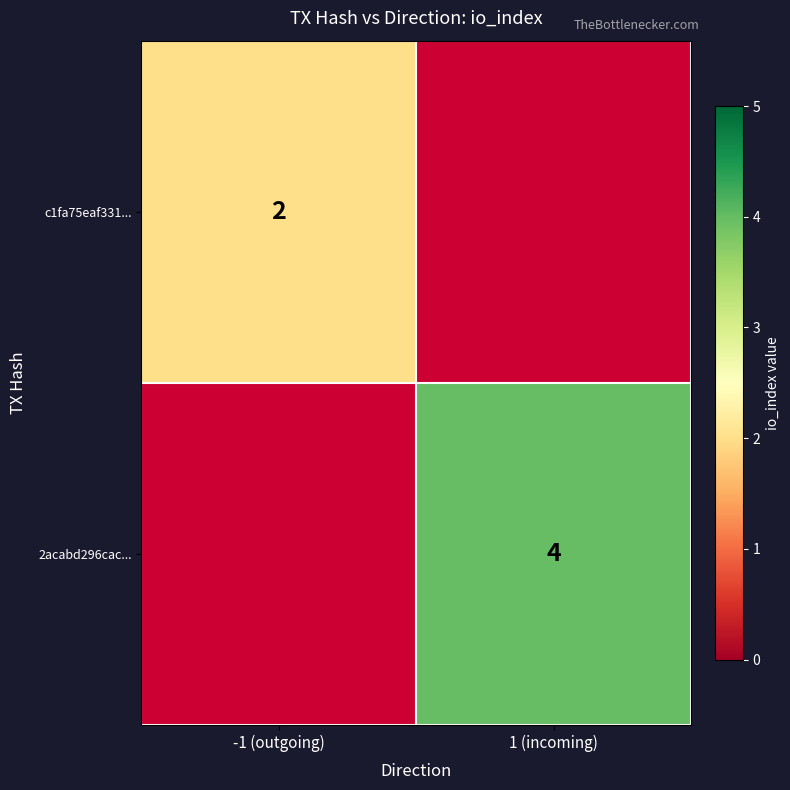

What is the greatest value displayed?

4.0